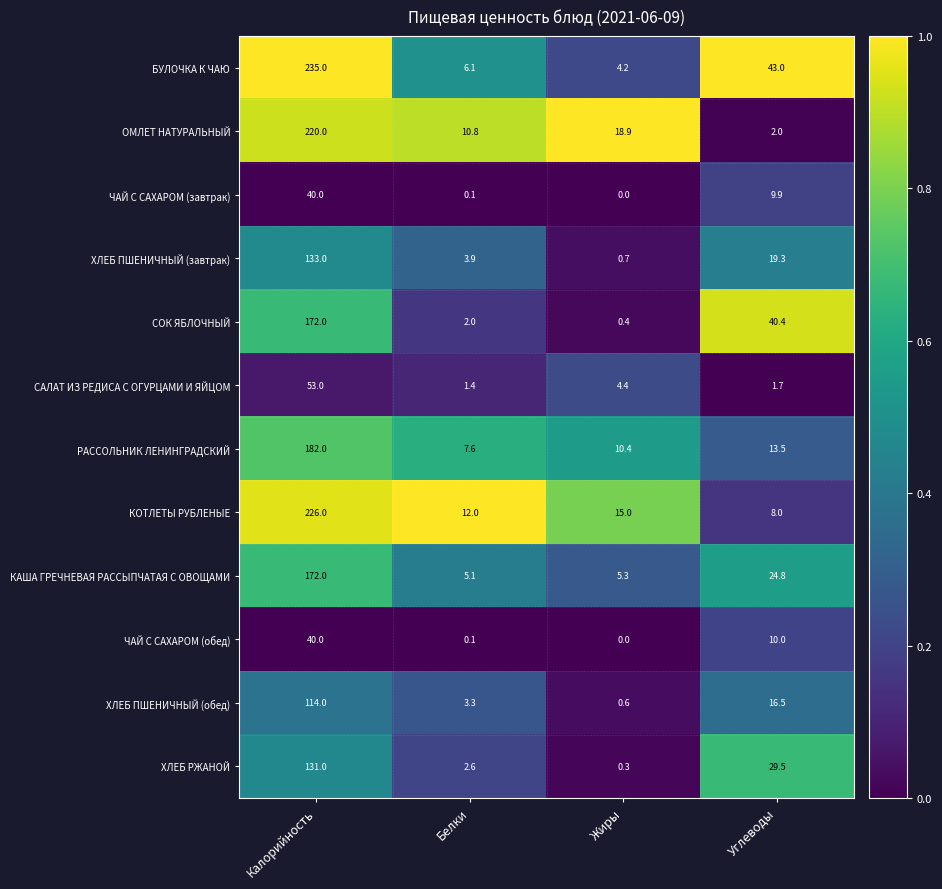

How many categories are shown in the chart?

4